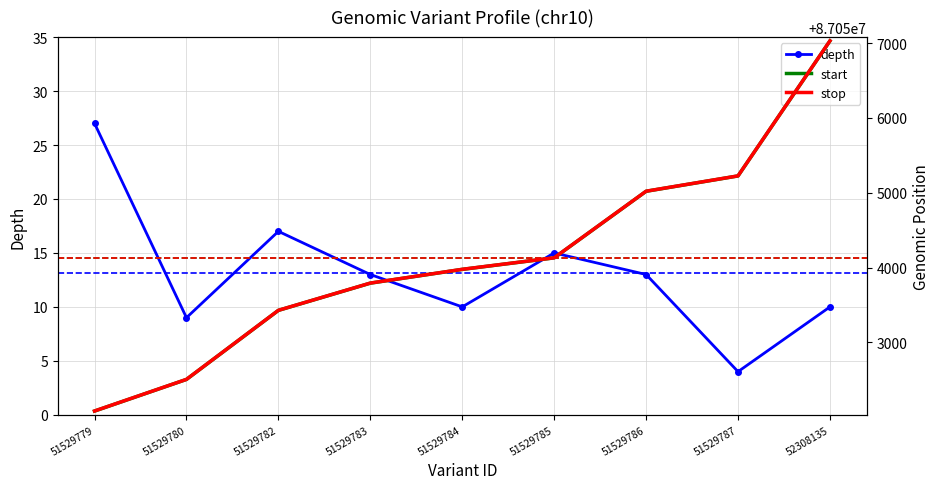

What is the difference between the second highest and second lowest values in the stop series?

2720